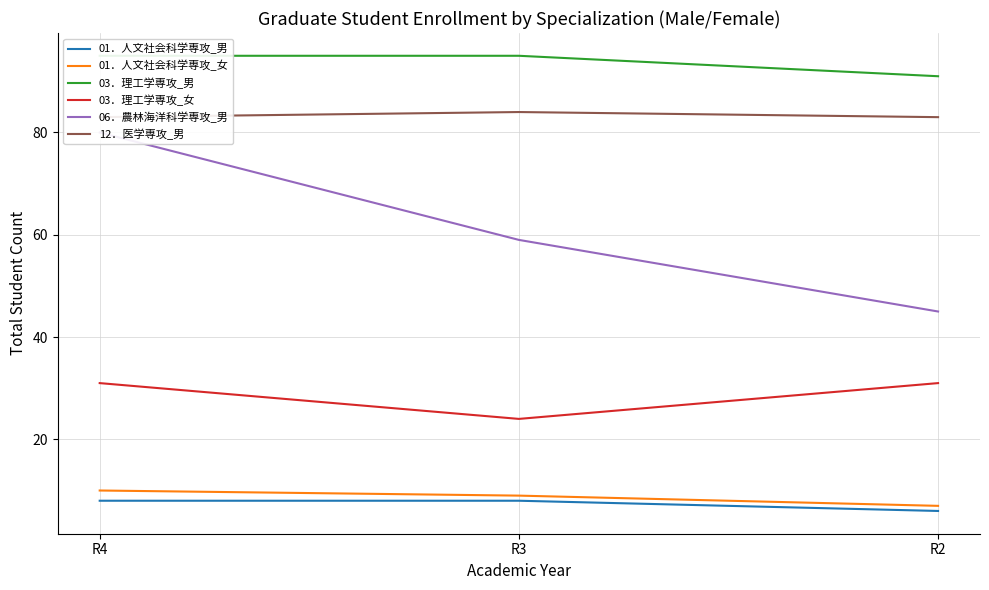

Does the chart display data point markers on the line(s)?

No